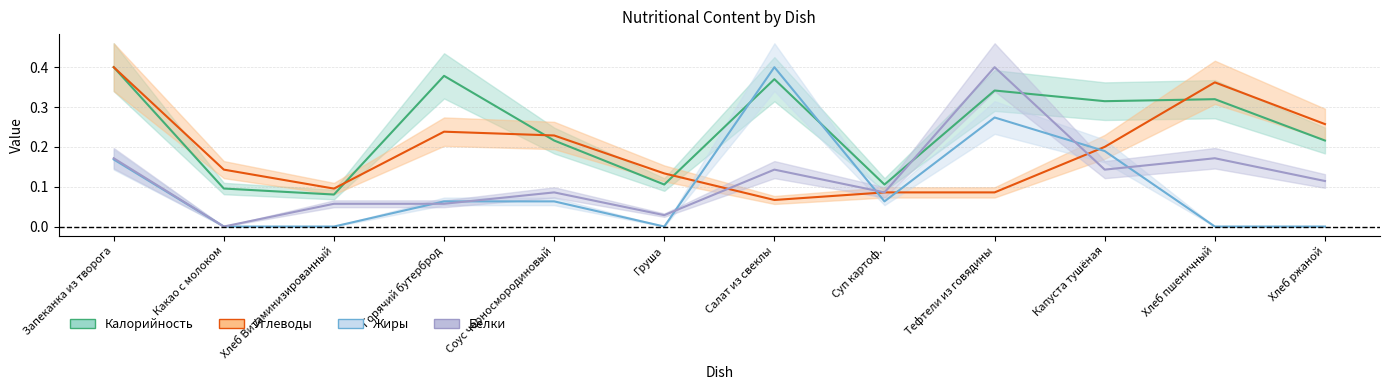

True or false: Белки has a value of 0.1 at Соус черносмородиновый.

True